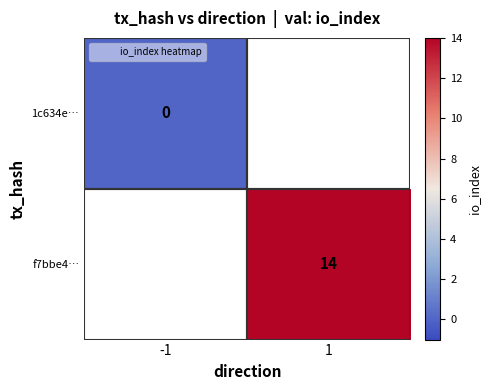

What is the maximum value shown in the chart?

14.0